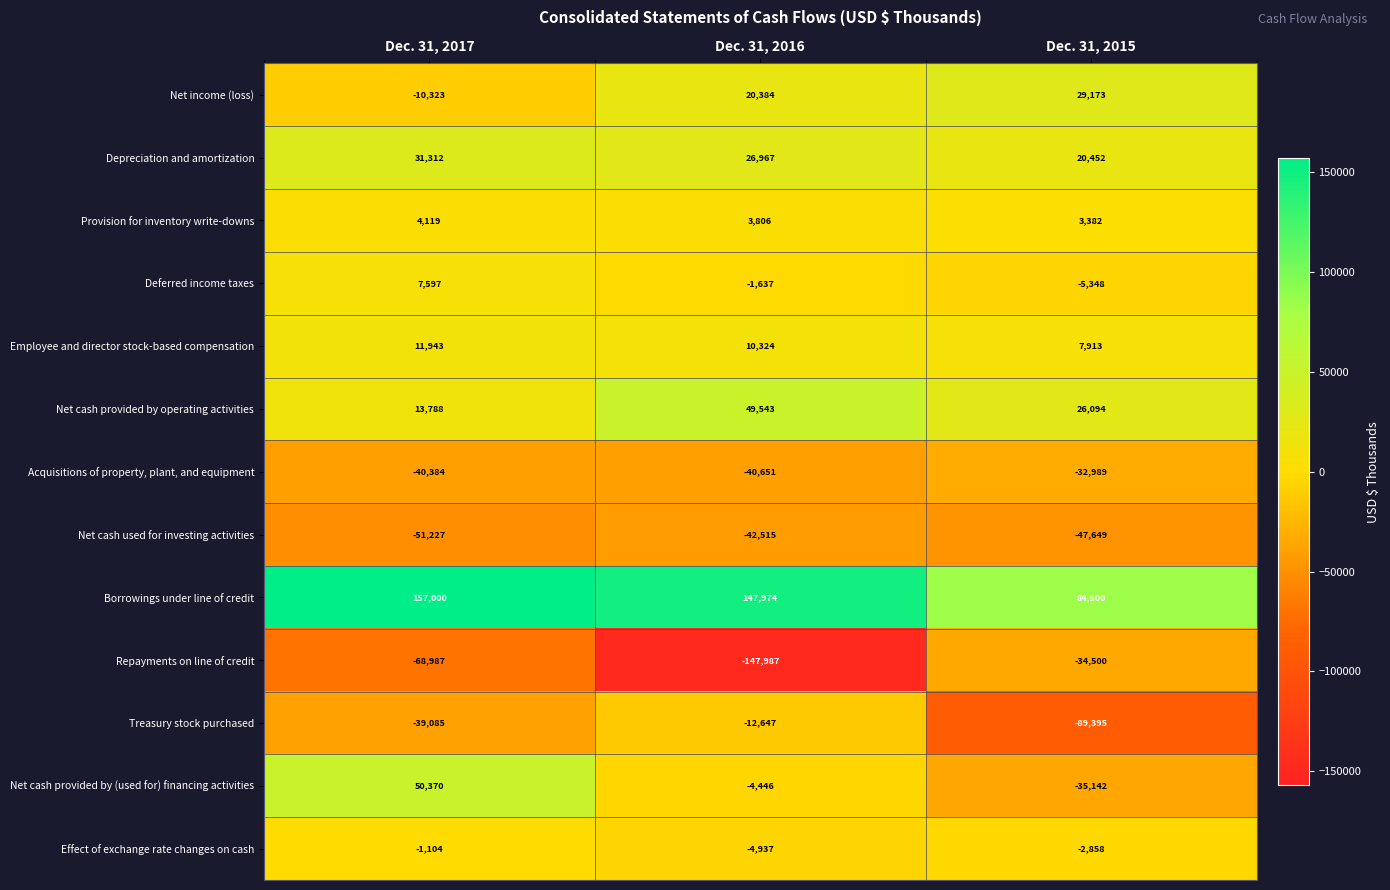

At which label does Provision for inventory write-downs reach its peak?

Dec. 31, 2017